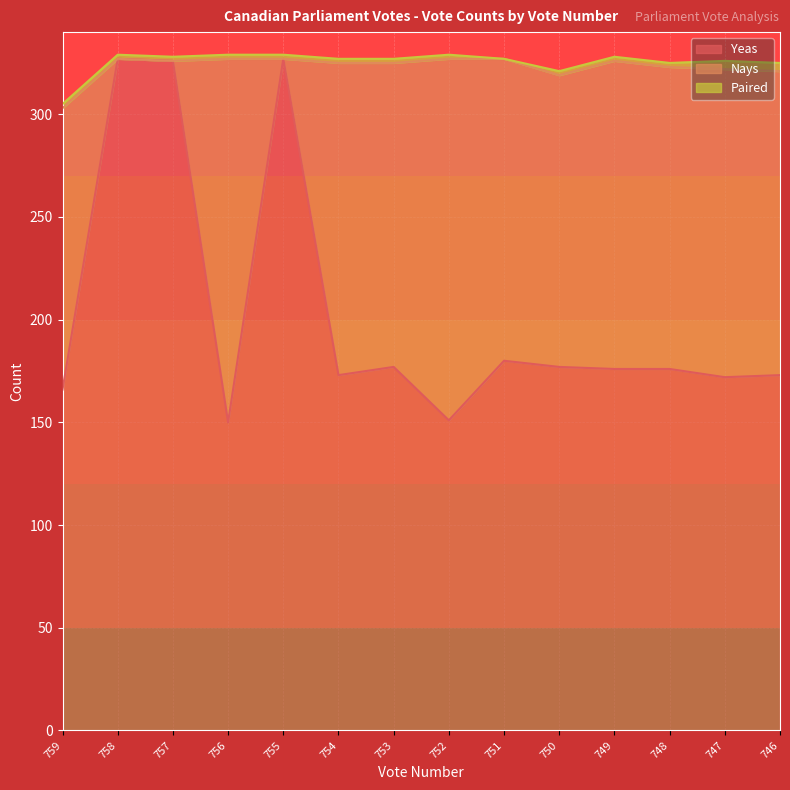

Which category has the highest value in the Yeas series?

758